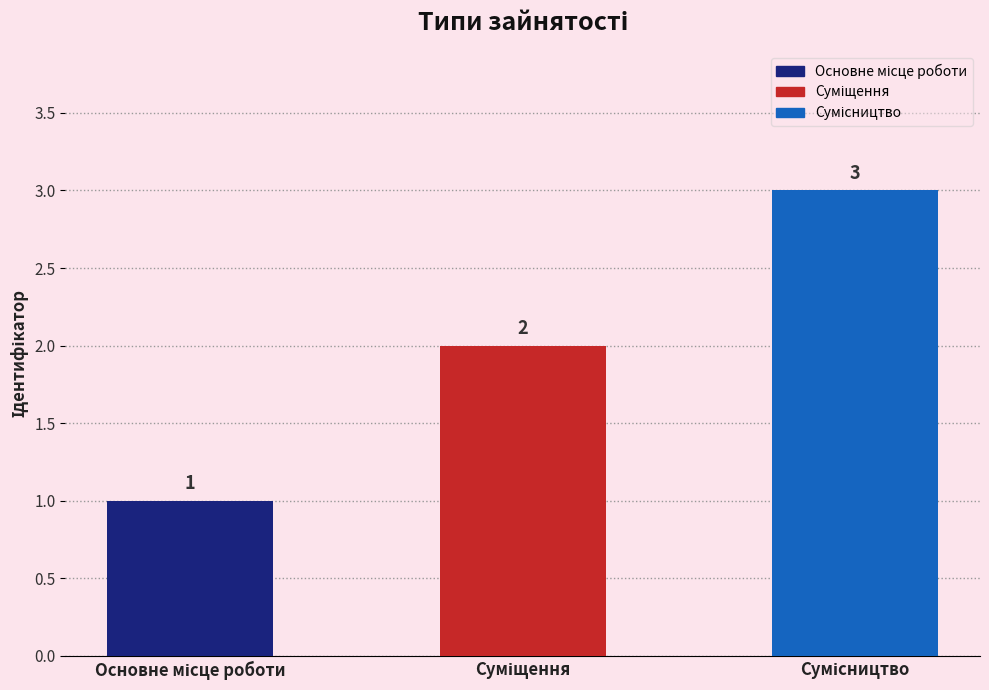

What is the greatest value displayed?

3